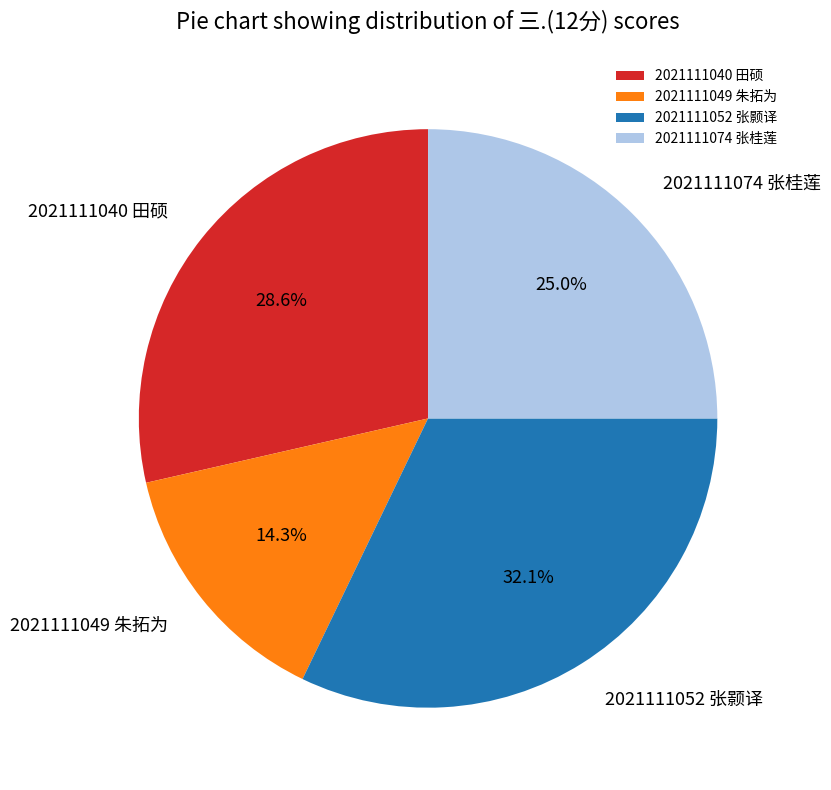

Combined, do 2021111074 张桂莲 and 2021111040 田硕 account for over 50%?

Yes